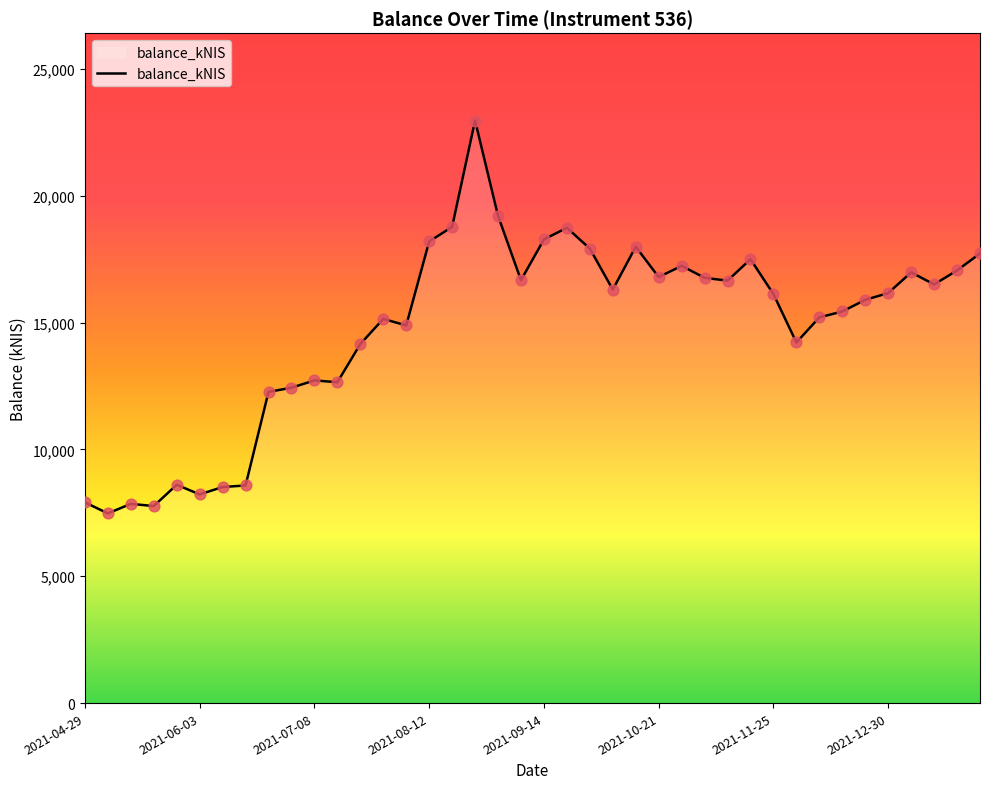

What is the smallest value displayed?

7477.4